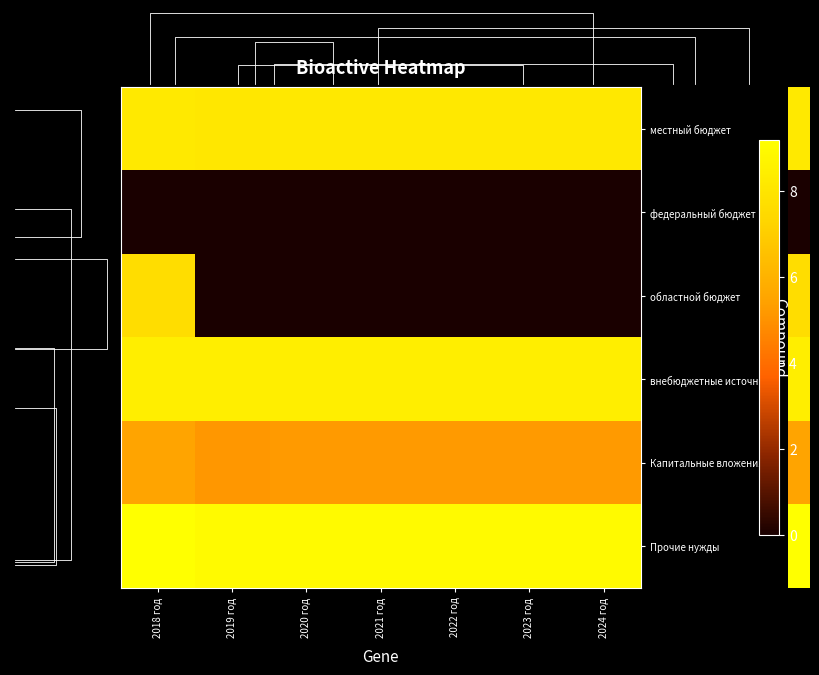

Reading left to right, what are all the values shown in this chart?

местный бюджет: 2018 год=8.1	2019 год=8.1	2020 год=8.1	2021 год=8.1	2022 год=8.1	2023 год=8.1	2024 год=8.1
федеральный бюджет: 2018 год=0.0	2019 год=0.0	2020 год=0.0	2021 год=0.0	2022 год=0.0	2023 год=0.0	2024 год=0.0
областной бюджет: 2018 год=7.6	2019 год=0.0	2020 год=0.0	2021 год=0.0	2022 год=0.0	2023 год=0.0	2024 год=0.0
внебюджетные источники: 2018 год=8.4	2019 год=8.4	2020 год=8.4	2021 год=8.4	2022 год=8.4	2023 год=8.4	2024 год=8.4
Капитальные вложения: 2018 год=5.5	2019 год=5.1	2020 год=5.2	2021 год=5.2	2022 год=5.2	2023 год=5.2	2024 год=5.2
Прочие нужды: 2018 год=9.2	2019 год=8.9	2020 год=8.9	2021 год=8.9	2022 год=8.9	2023 год=8.9	2024 год=8.9